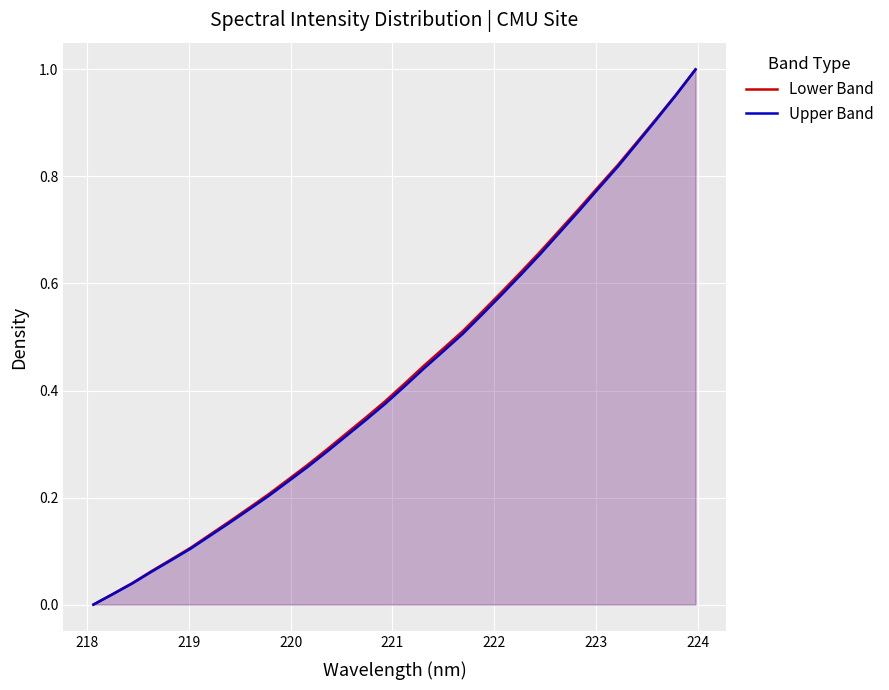

True or false: Upper Band and Lower Band intersect in this chart.

False